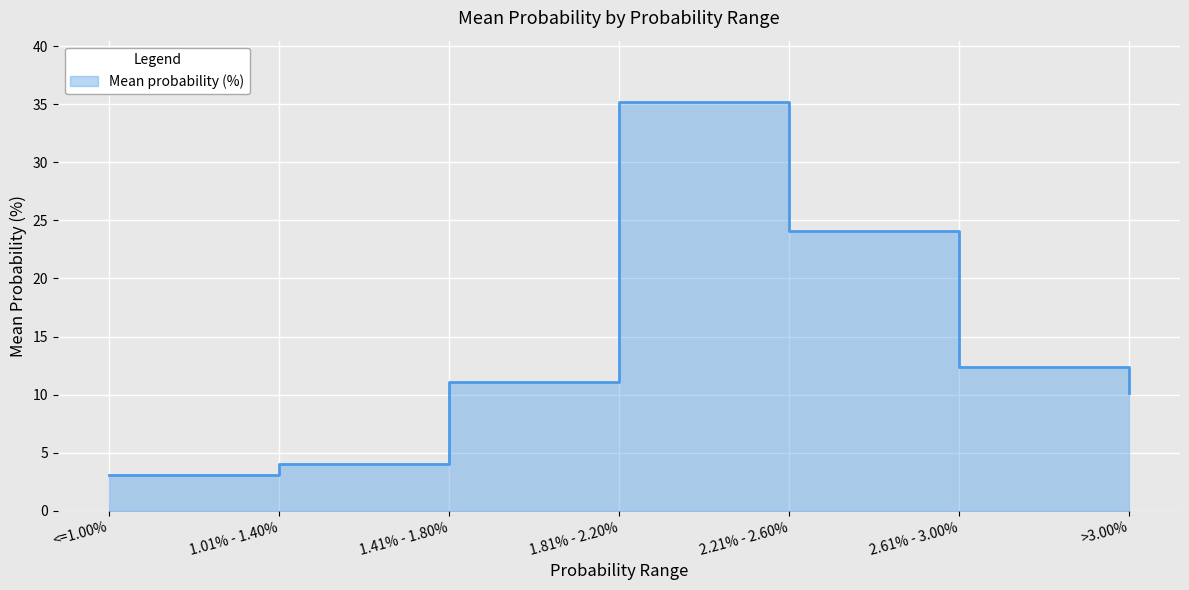

True or false: the data shows 24.1 at 2.21% - 2.60%.

True